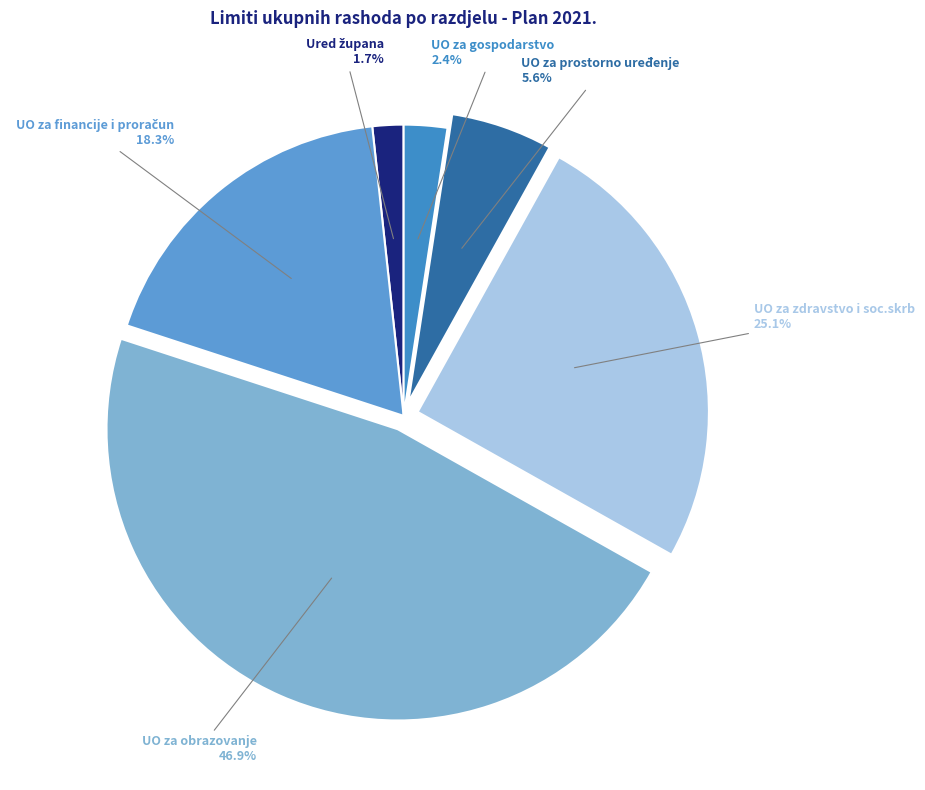

Which category has the biggest portion of the pie?

UO za obrazovanje